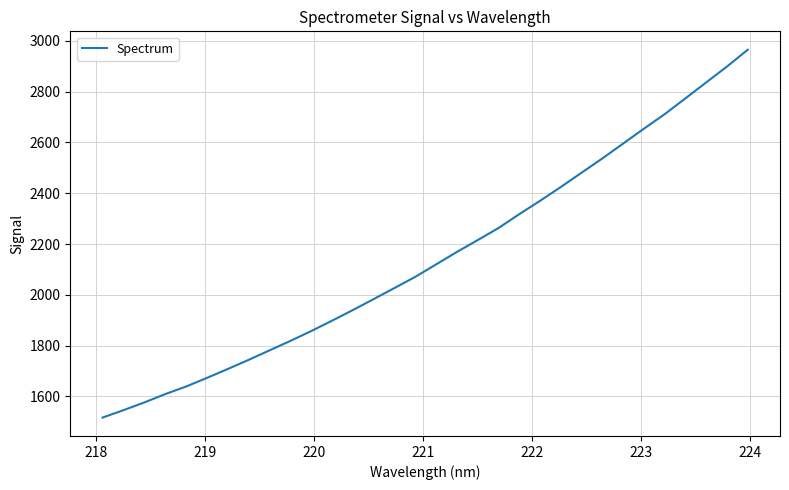

What is the difference between the maximum and minimum values?

1449.3